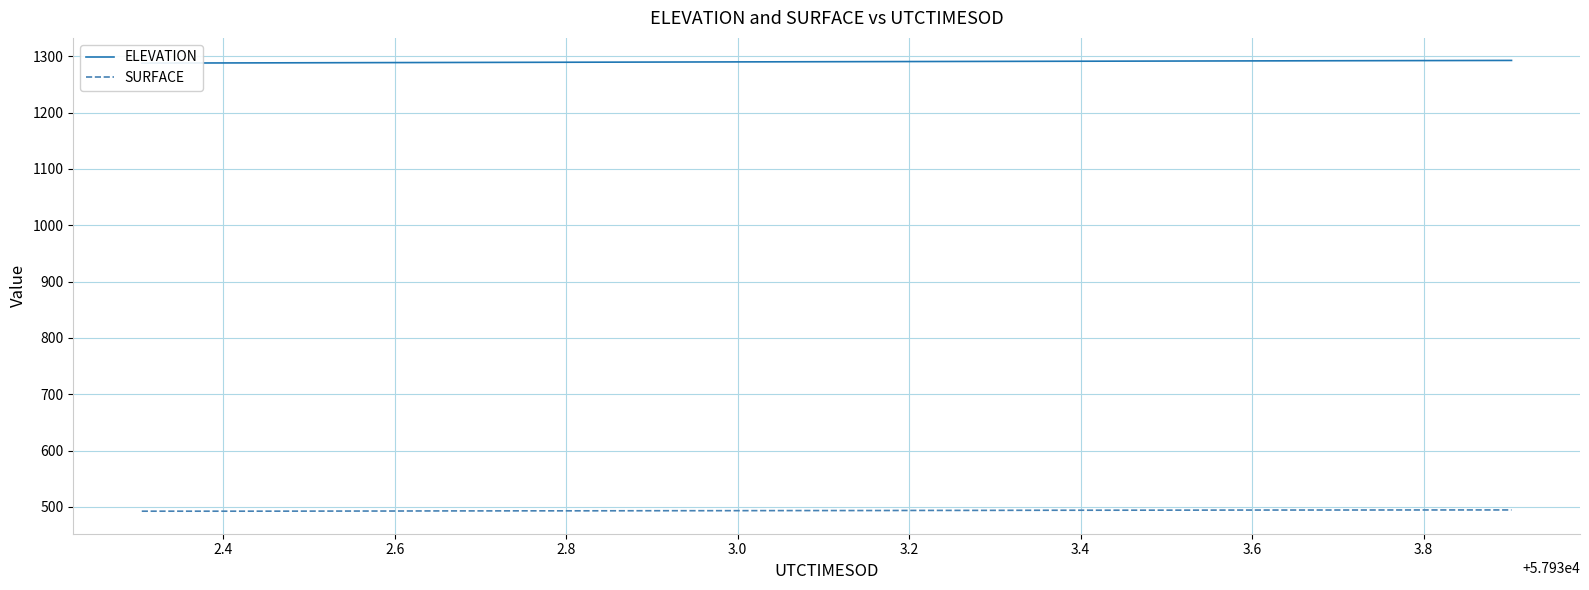

What is the highest value of the SURFACE series?

494.5